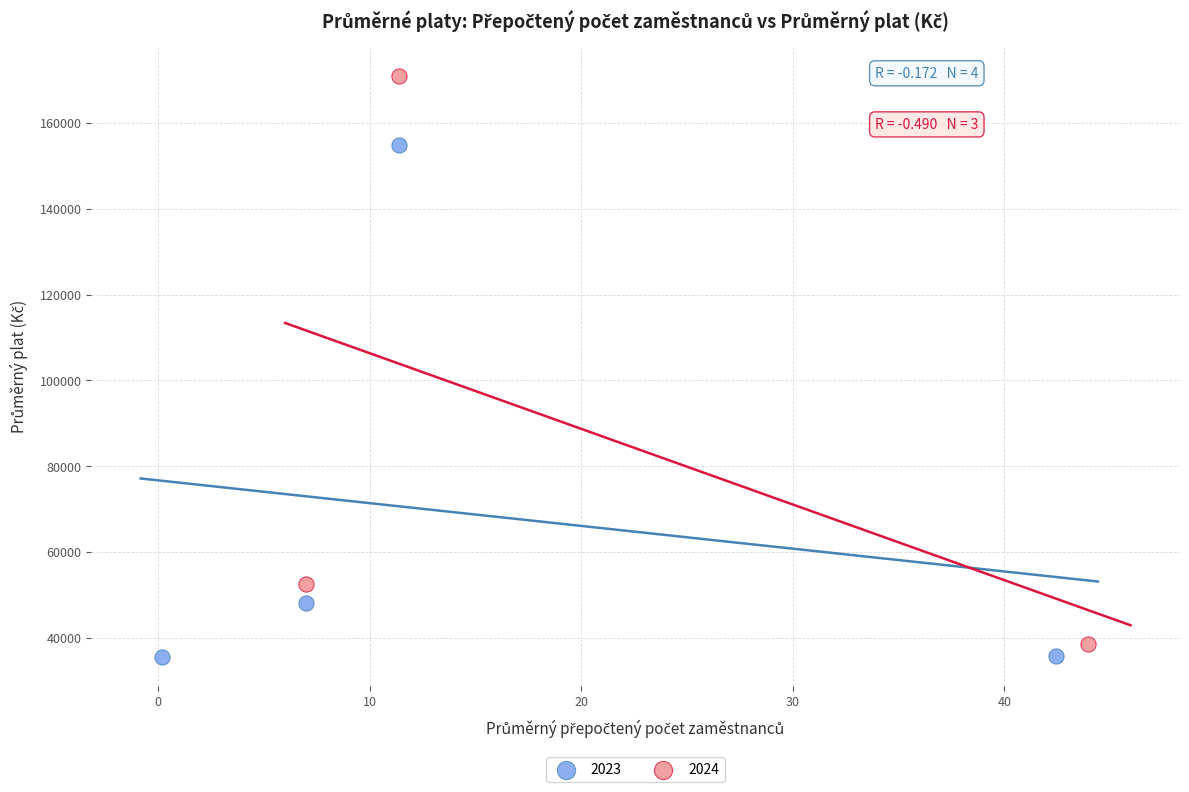

Which series reaches the maximum Y coordinate?

2024